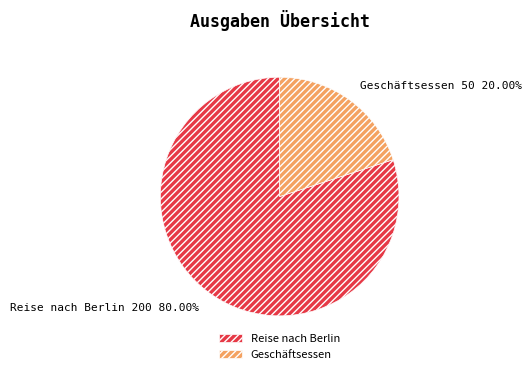

Which has a higher value, Geschäftsessen or Reise nach Berlin?

Reise nach Berlin